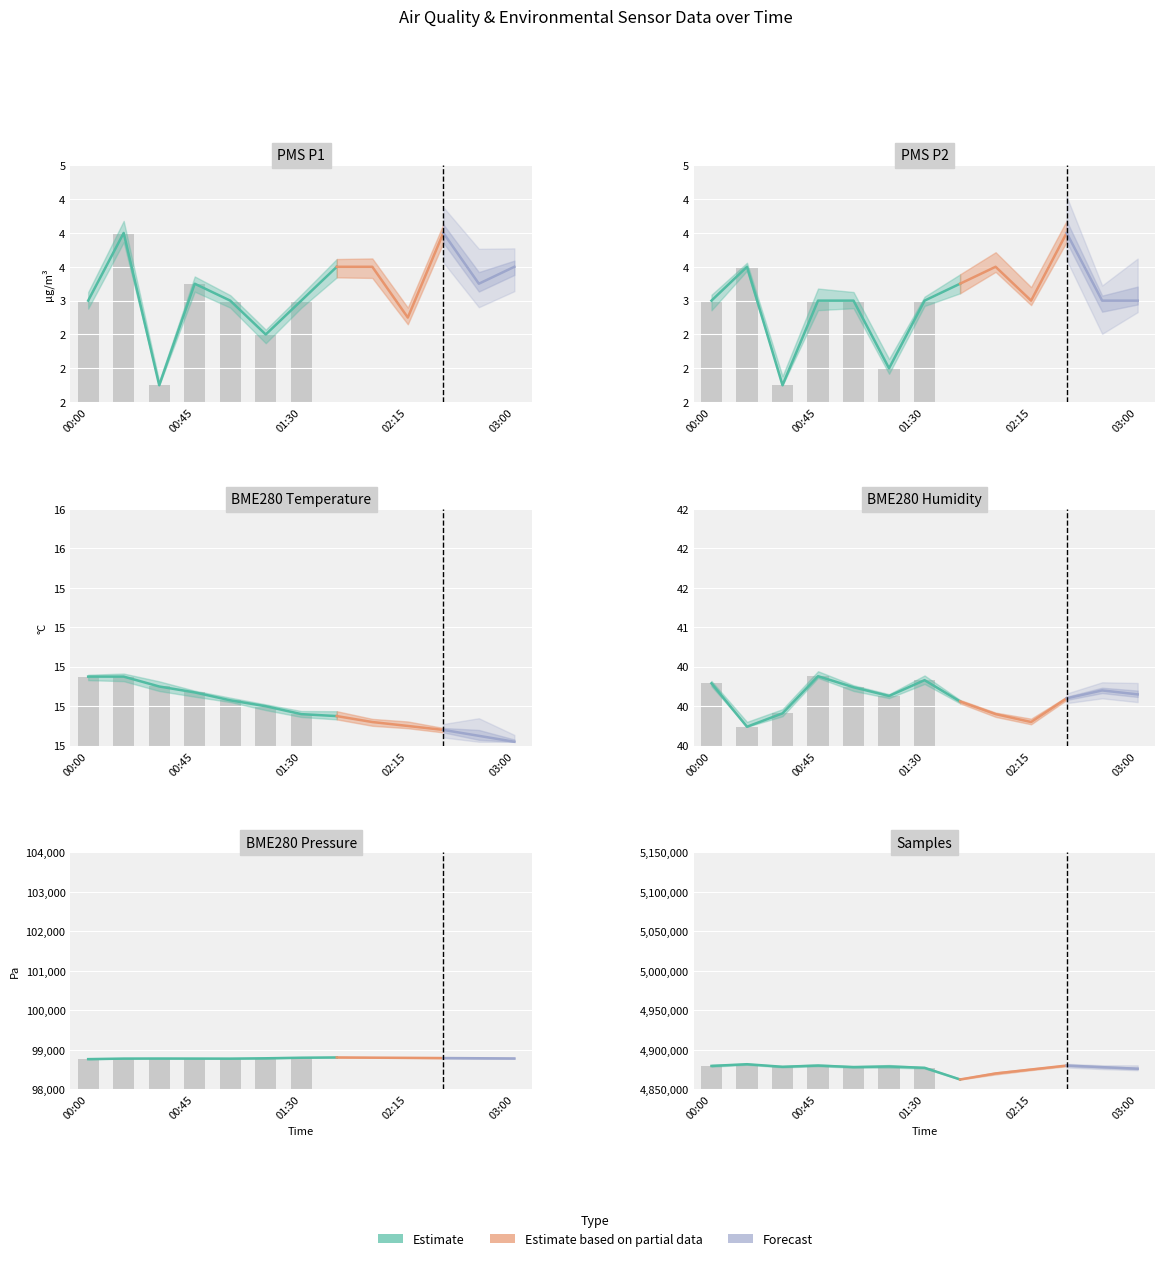

Reading left to right, what are all the values shown in this chart?

PMS_P1: 00:00=3.0	00:15=4.0	00:30=1.8	00:45=3.2	01:00=3.0	01:15=2.5	01:30=3.0	01:45=3.5	02:00=3.5	02:15=2.8	02:30=4.0	02:45=3.2	03:00=3.5
PMS_P2: 00:00=3.0	00:15=3.5	00:30=1.8	00:45=3.0	01:00=3.0	01:15=2.0	01:30=3.0	01:45=3.2	02:00=3.5	02:15=3.0	02:30=4.0	02:45=3.0	03:00=3.0
BME280_temperature: 00:00=14.9	00:15=14.9	00:30=14.9	00:45=14.9	01:00=14.8	01:15=14.8	01:30=14.8	01:45=14.8	02:00=14.7	02:15=14.7	02:30=14.7	02:45=14.7	03:00=14.6
BME280_humidity: 00:00=40.3	00:15=39.7	00:30=39.9	00:45=40.4	01:00=40.2	01:15=40.1	01:30=40.3	01:45=40.1	02:00=39.9	02:15=39.8	02:30=40.1	02:45=40.2	03:00=40.1
BME280_pressure: 00:00=98762.8	00:15=98776.4	00:30=98778.2	00:45=98776.7	01:00=98775.5	01:15=98784.1	01:30=98798.4	01:45=98805.7	02:00=98800.0	02:15=98795.0	02:30=98790.0	02:45=98785.0	03:00=98780.0
Samples: 00:00=4879526.0	00:15=4881700.0	00:30=4878444.0	00:45=4880014.0	01:00=4878112.0	01:15=4878845.0	01:30=4877173.0	01:45=4862372.0	02:00=4870000.0	02:15=4875000.0	02:30=4880000.0	02:45=4878000.0	03:00=4876000.0